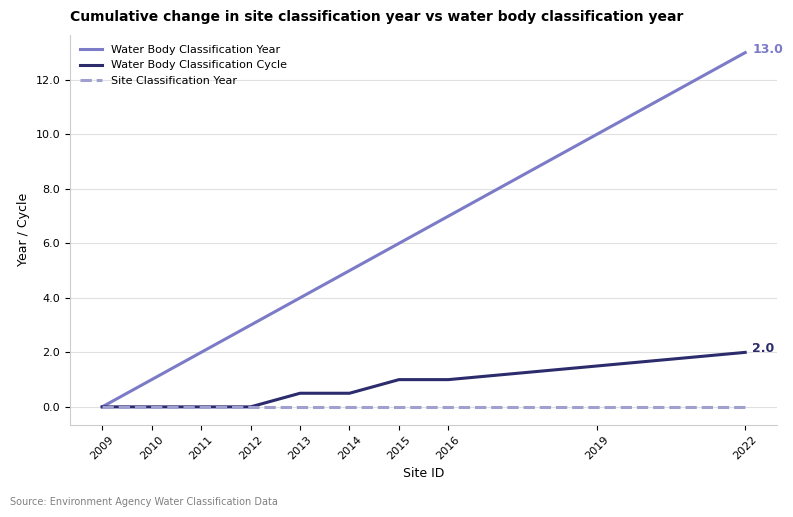

Reading left to right, transcribe all the data shown in this chart.

Water Body Classification Year: 0.0	1.0	2.0	3.0	4.0	5.0	6.0	7.0	10.0	13.0
Water Body Classification Cycle: 0.0	0.0	0.0	0.0	0.5	0.5	1.0	1.0	1.5	2.0
Site Classification Year: 0.0	0.0	0.0	0.0	0.0	0.0	0.0	0.0	0.0	0.0